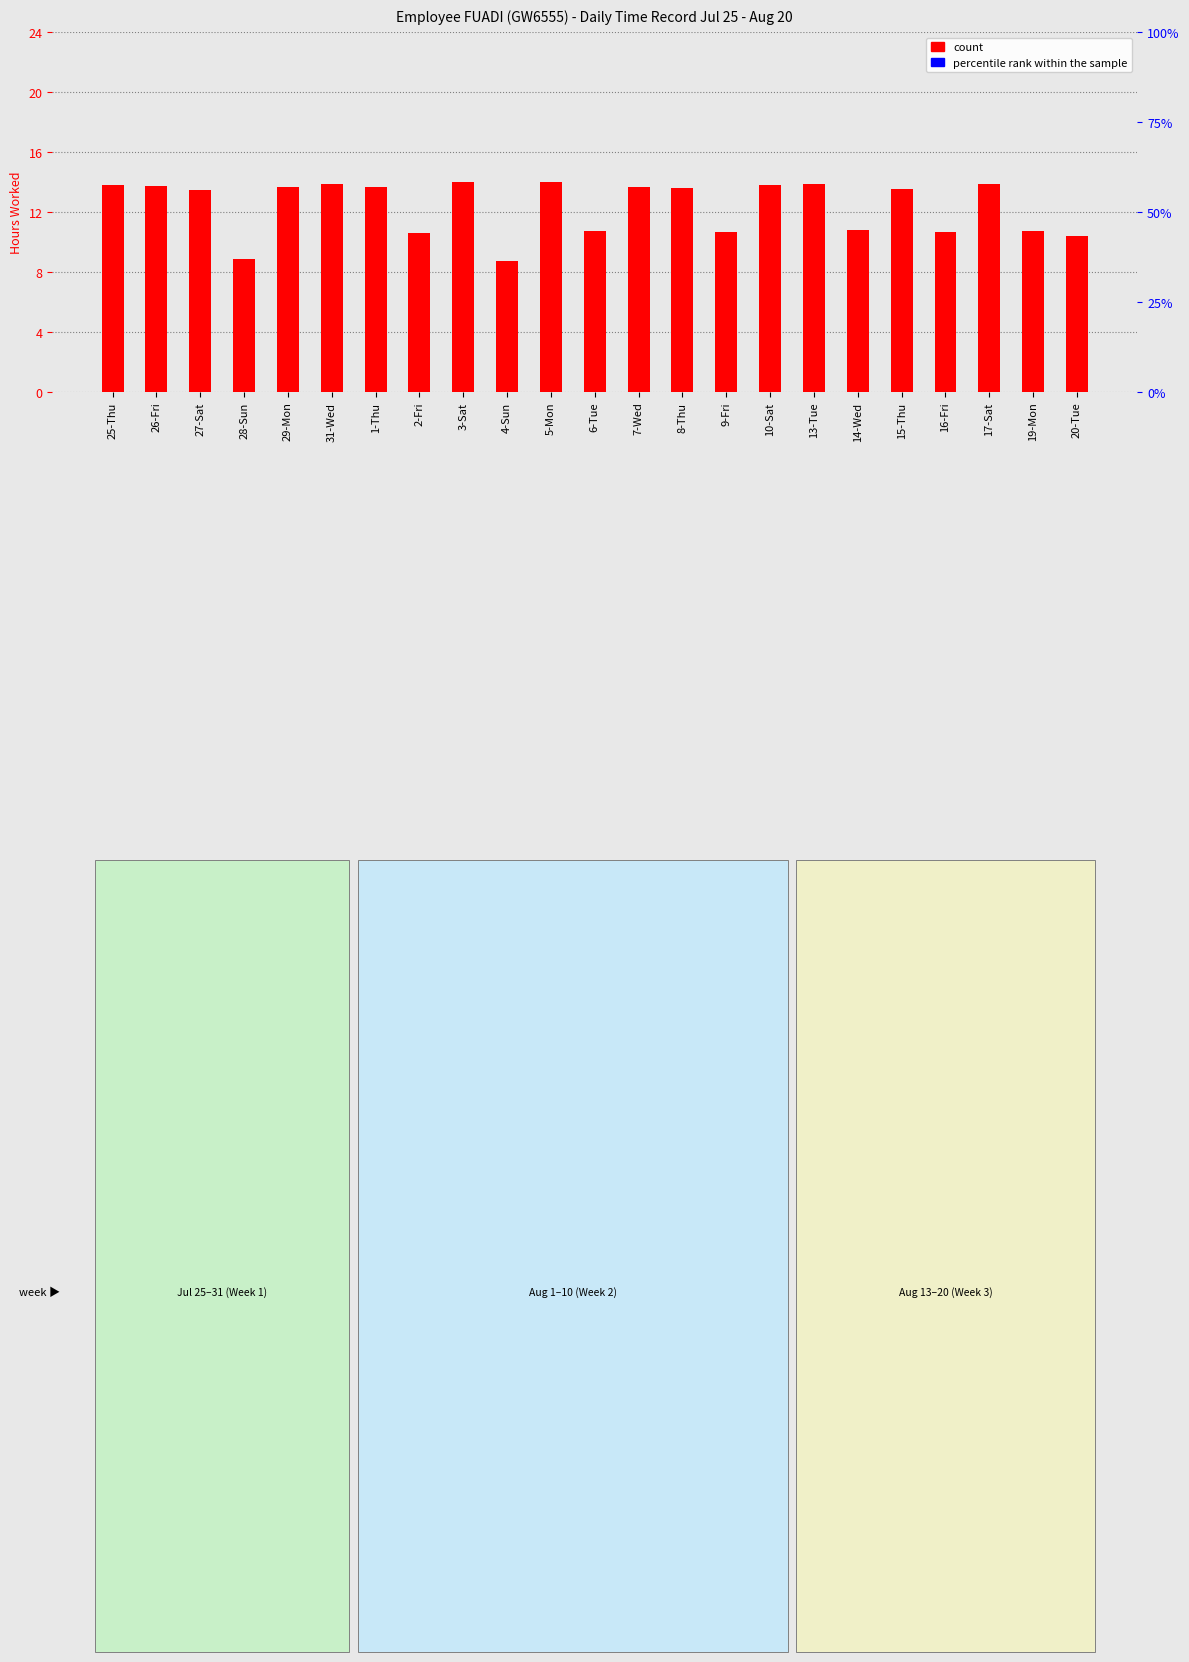

What is the difference between the second highest and minimum values in the count series?

5.3